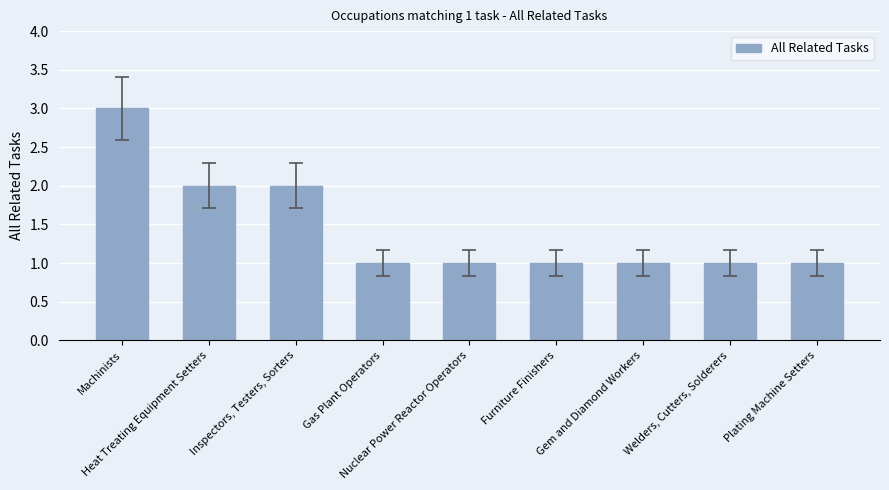

What is the greatest value displayed?

3